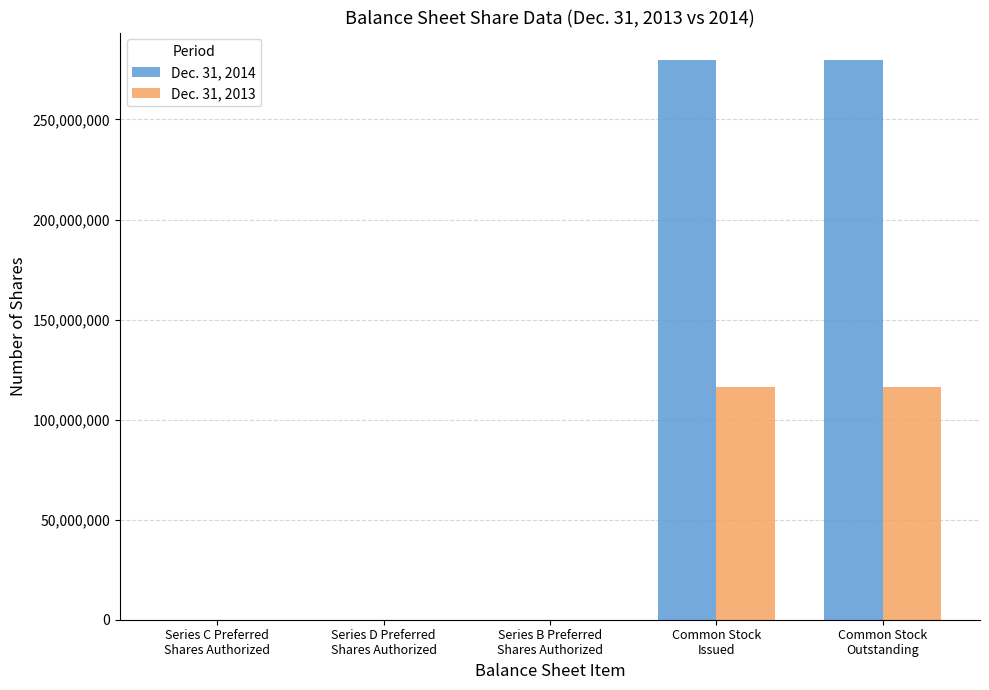

How many distinct data groups are displayed?

2